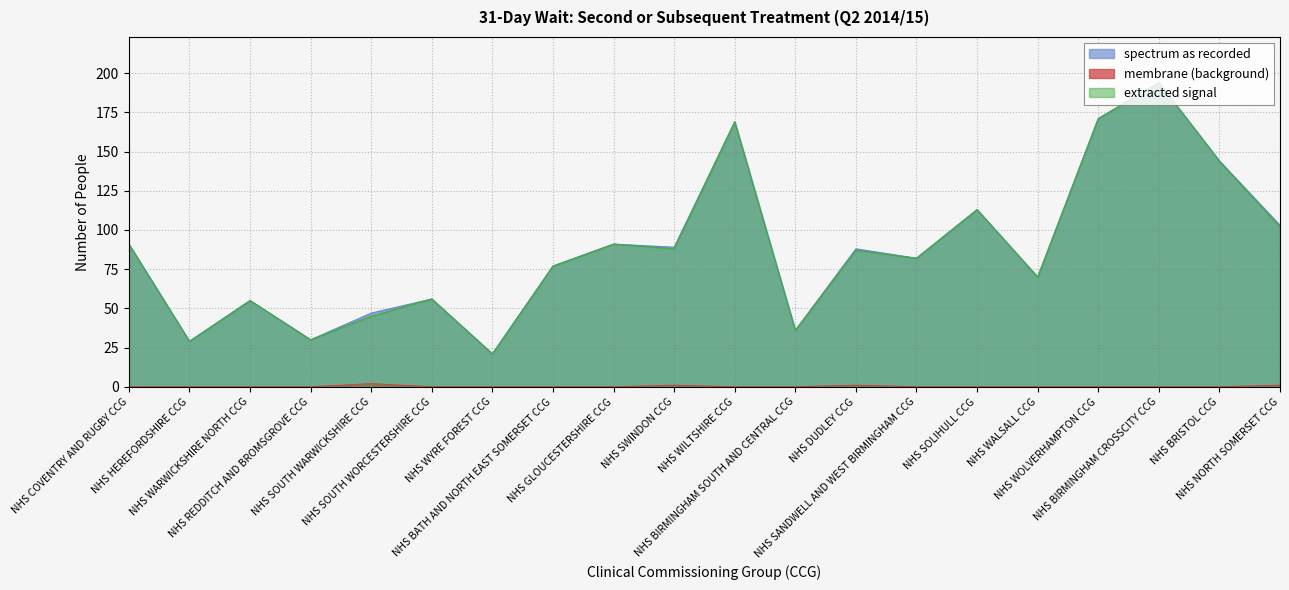

True or false: Within 31 Days and After 31 Days intersect in this chart.

False